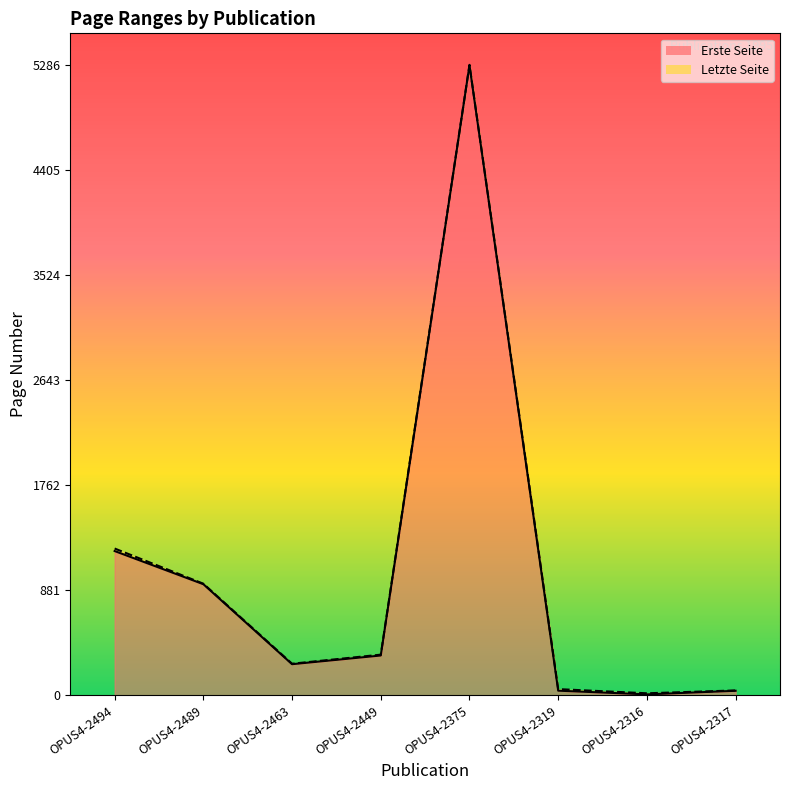

What value does the Letzte Seite series have at OPUS4-2463, to the nearest 10?

260